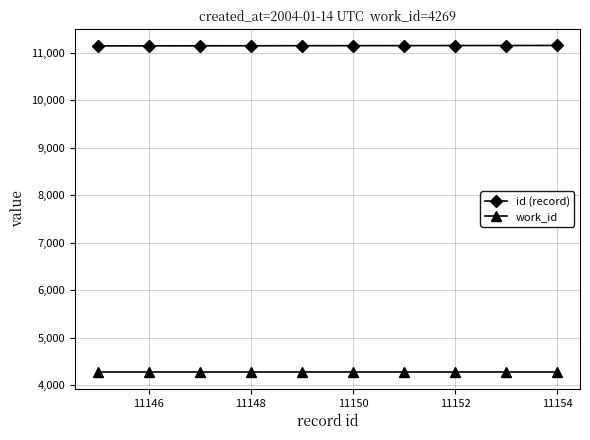

How many lines are shown in the chart?

2